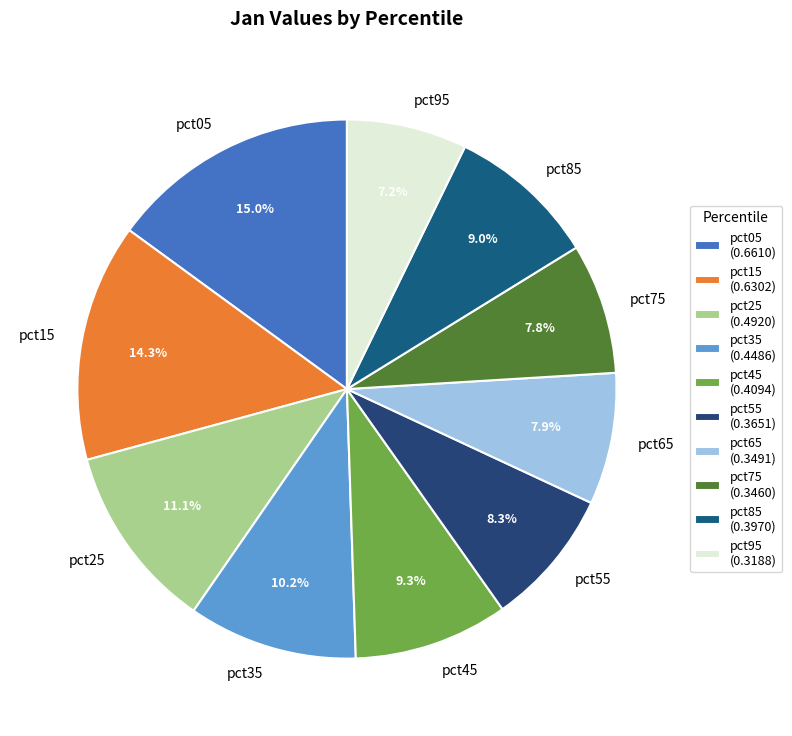

Count the number of slices in the pie.

10